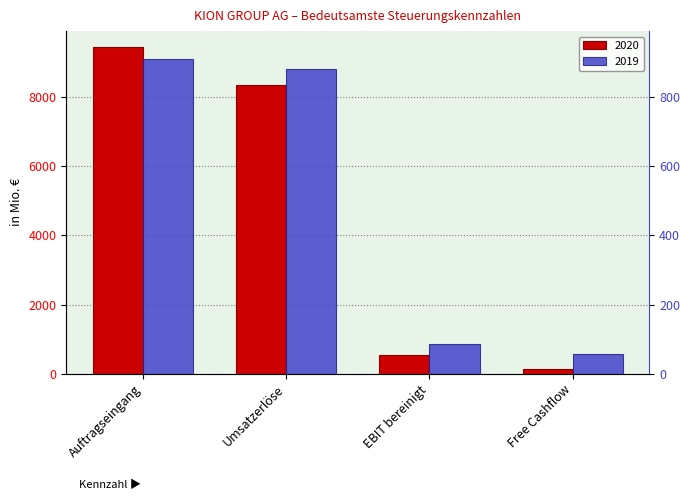

What is the lowest value of the 2020 series?

120.9